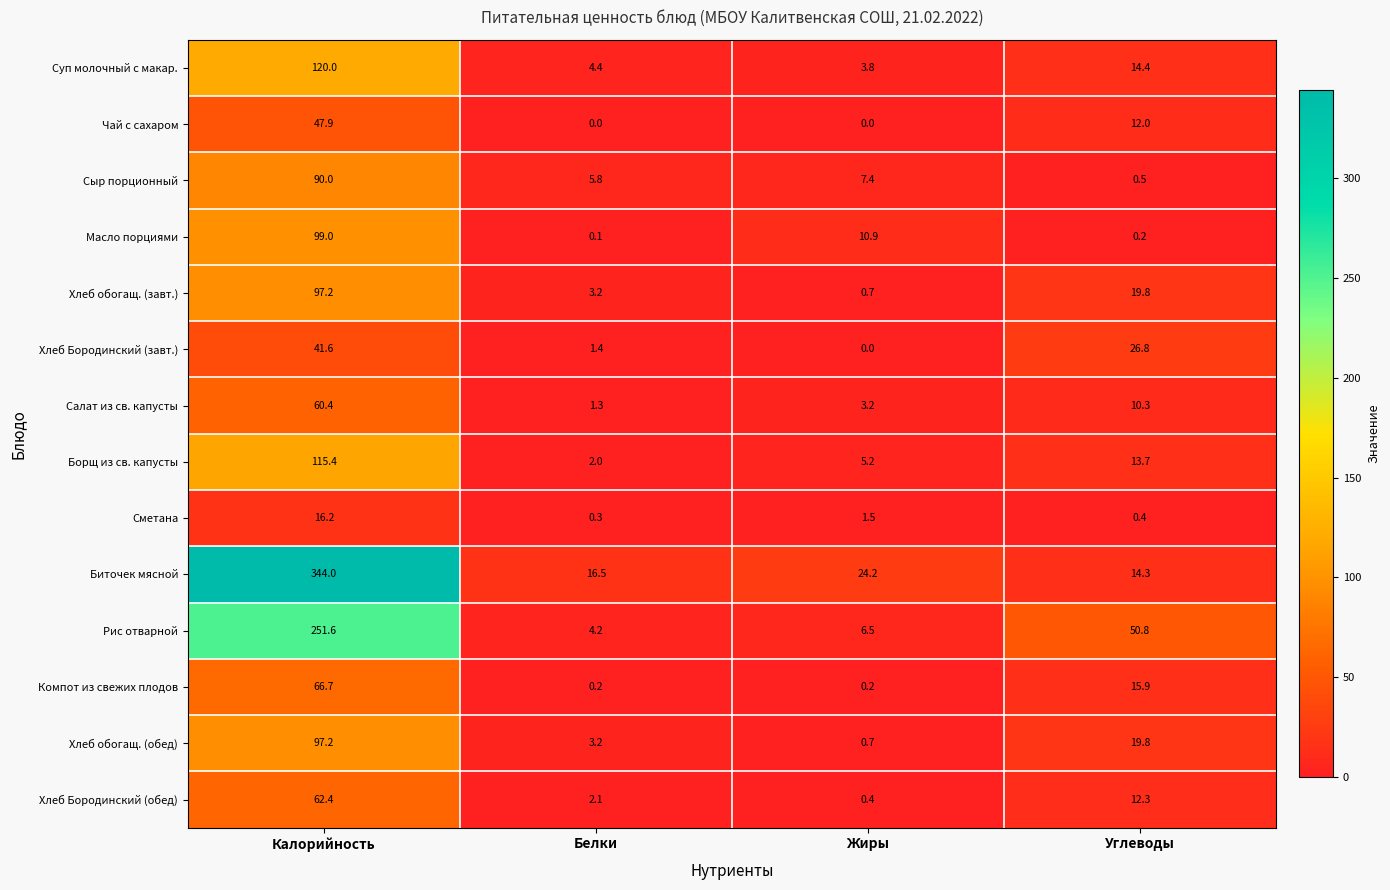

At which category does the chart reach its peak across all series?

Калорийность